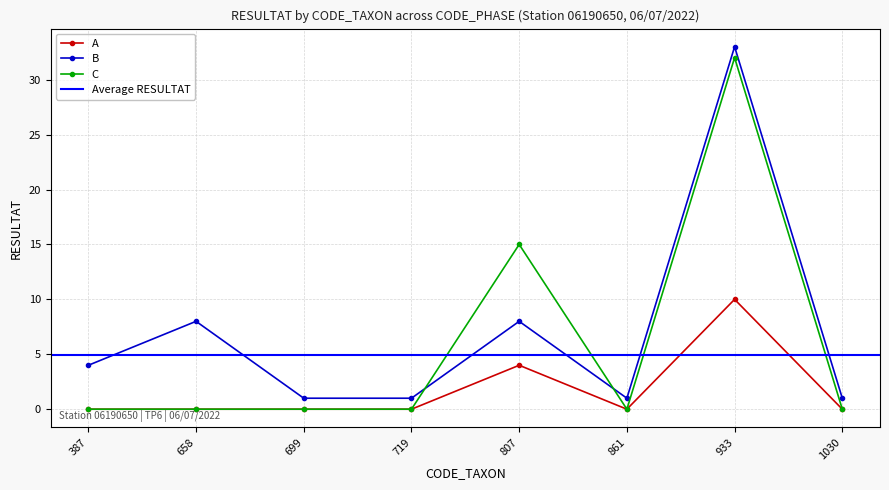

Is it true that C equals 14 at 1030?

False